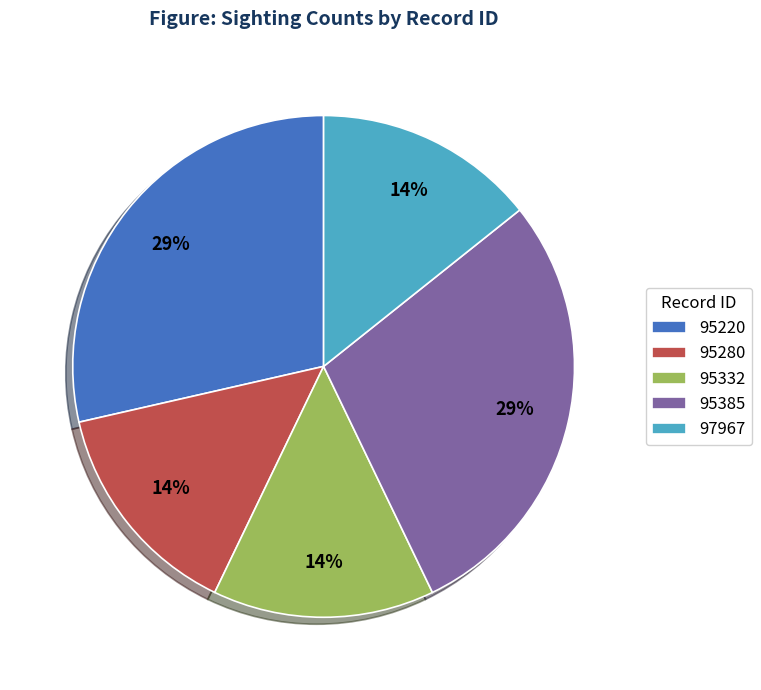

How many slices are in this pie chart?

5